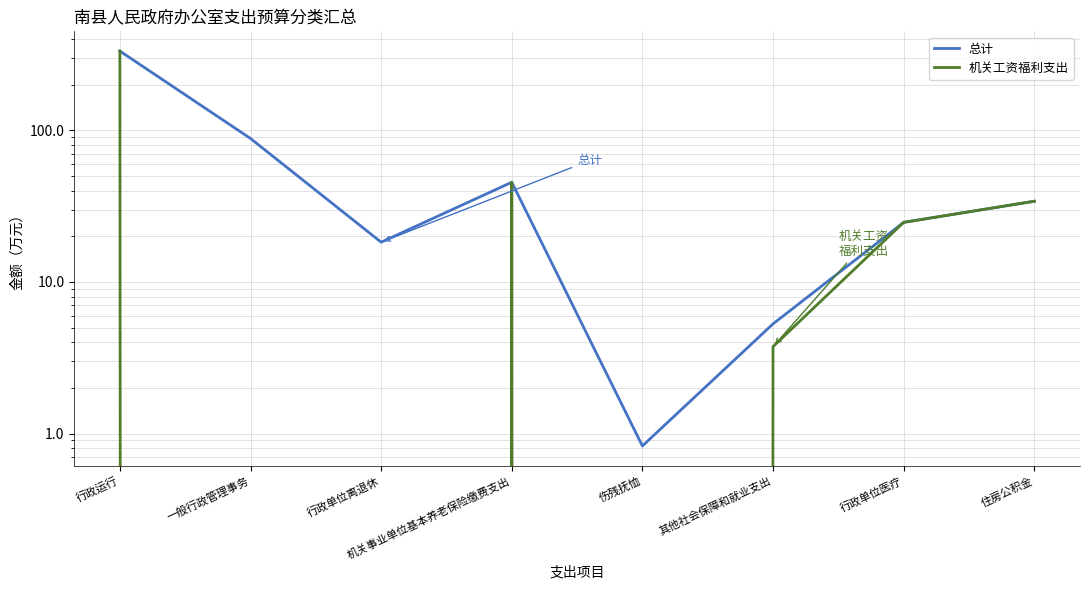

Reading left to right, extract all data points from this chart.

总计: 334.1	88.5	18.3	45.5	0.8	5.3	24.8	34.1
机关工资福利支出: 334.1	0.0	0.0	45.5	0.0	3.7	24.8	34.1